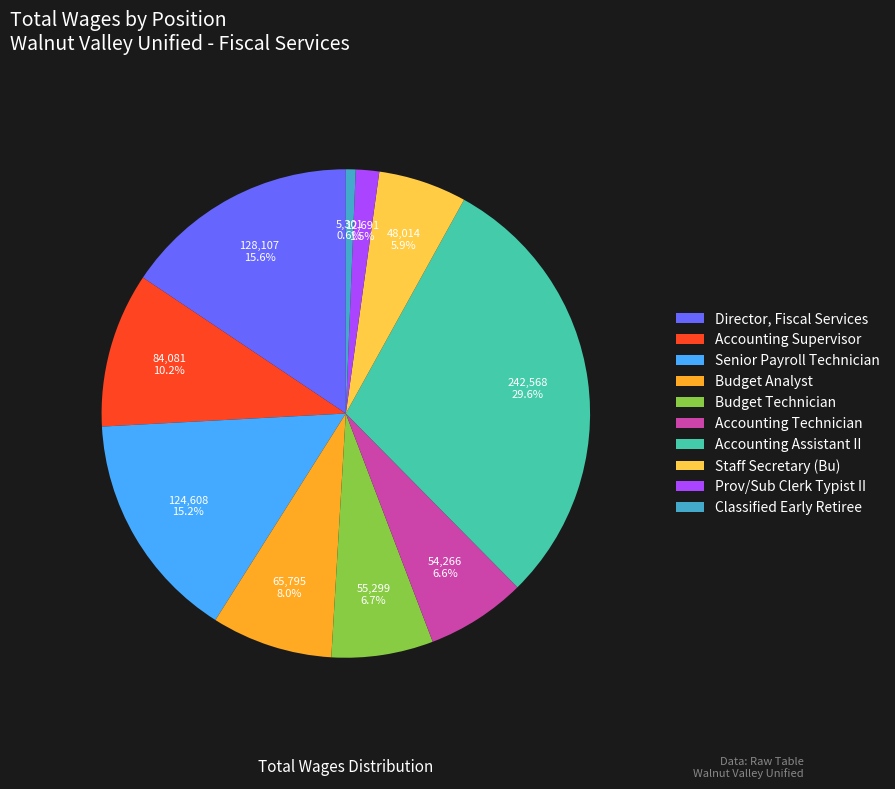

Rank the categories by value from lowest to highest.

Classified Early Retiree, Prov/Sub Clerk Typist II, Staff Secretary (Bu), Accounting Technician, Budget Technician, Budget Analyst, Accounting Supervisor, Senior Payroll Technician, Director, Fiscal Services, Accounting Assistant II